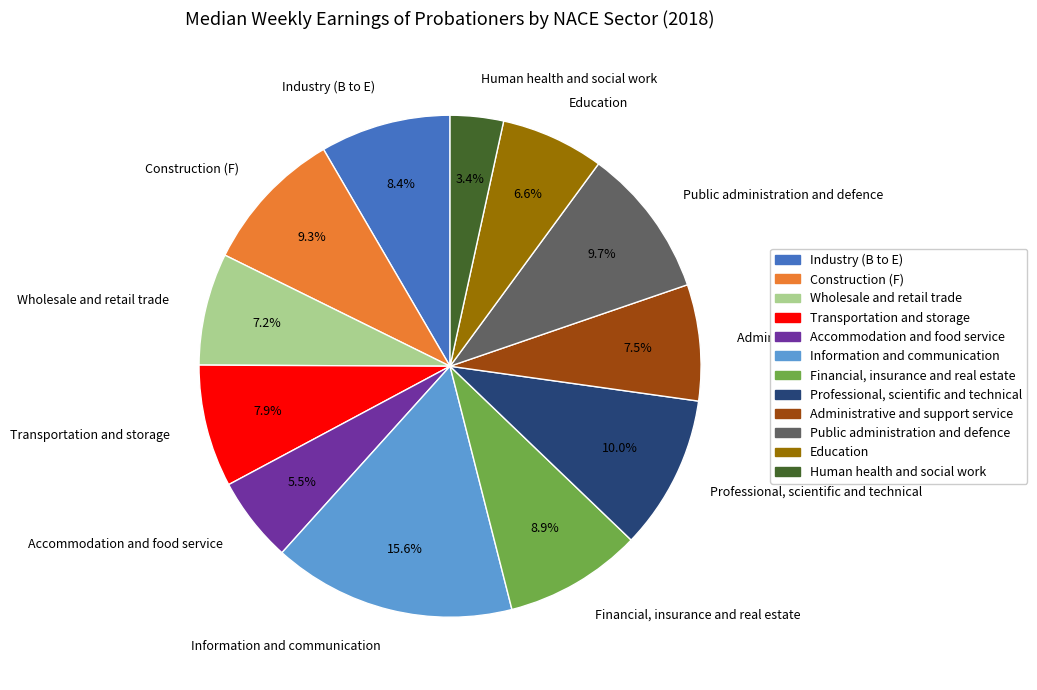

What percentage is the Industry (B to E) slice, to the nearest percent?

8%